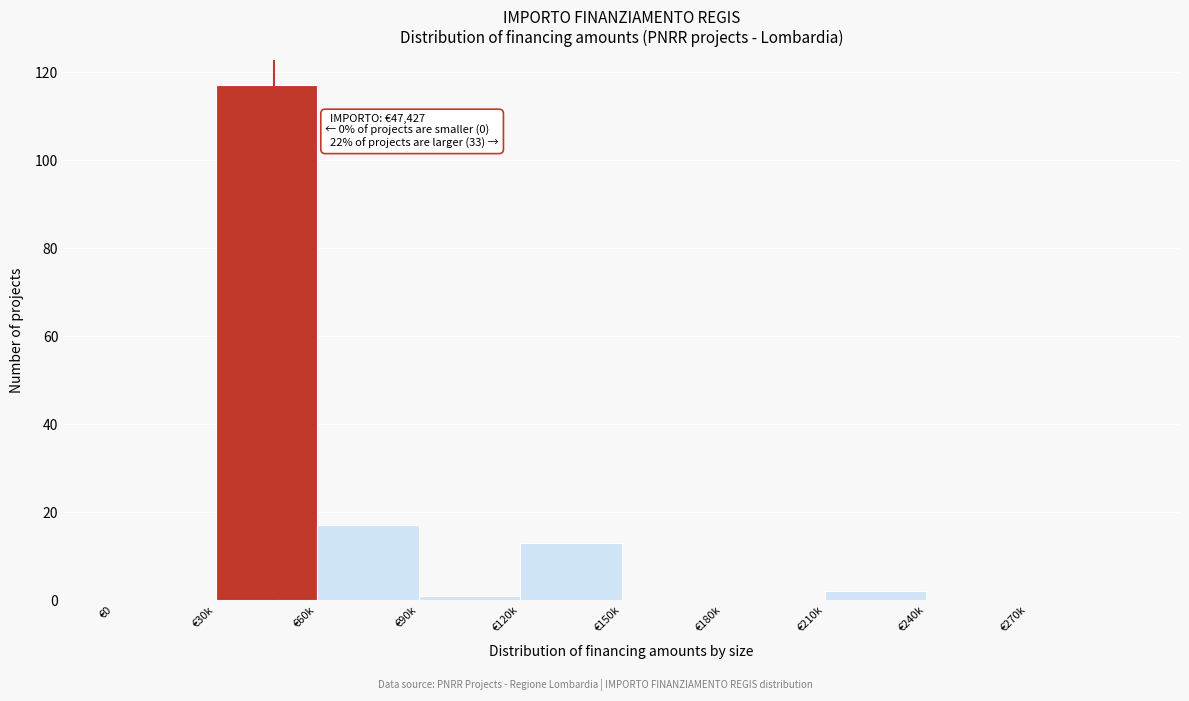

Reading left to right, what are all the values shown in this chart?

€0=0	€30k=117	€60k=17	€90k=1	€120k=13	€150k=0	€180k=0	€210k=2	€240k=0	€270k=0